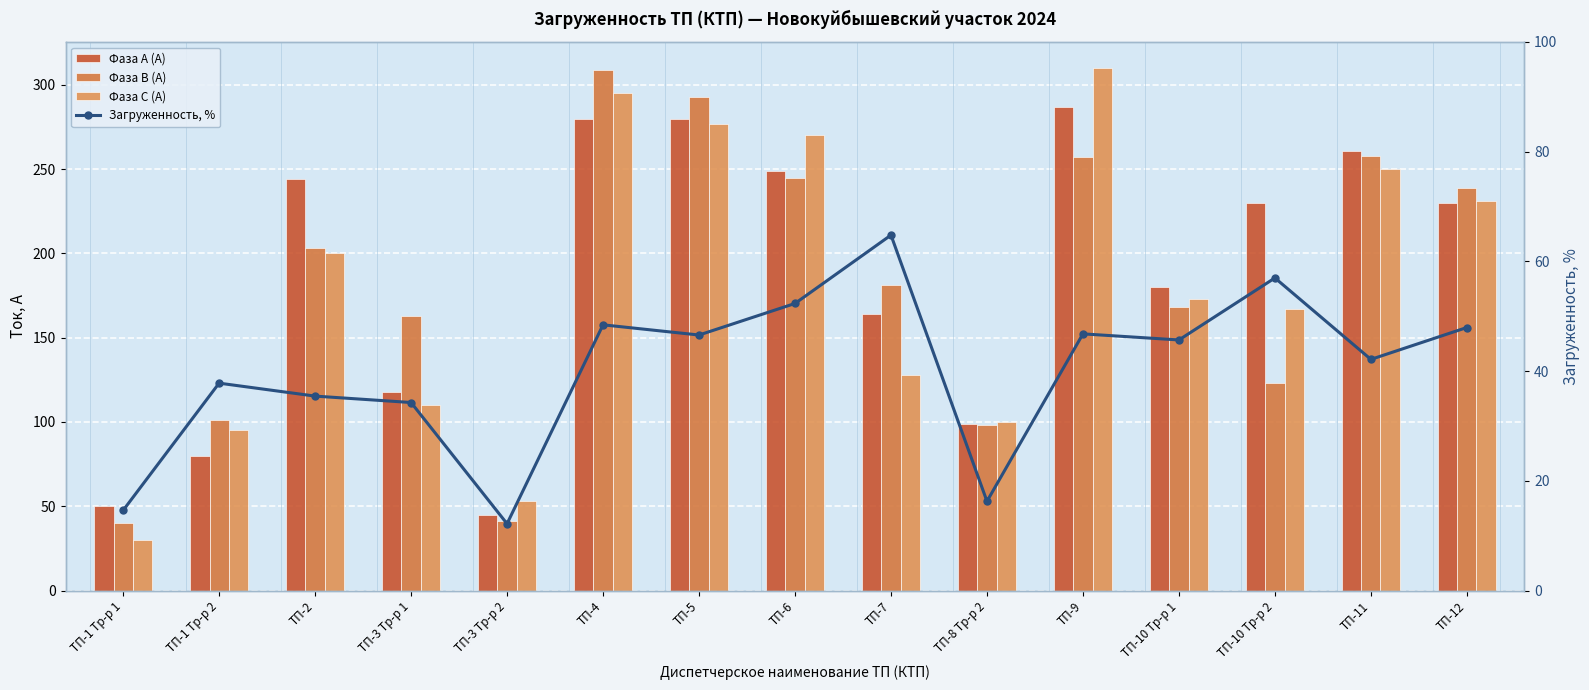

Where does the Фаза В (А) series first go above 181?

ТП-2